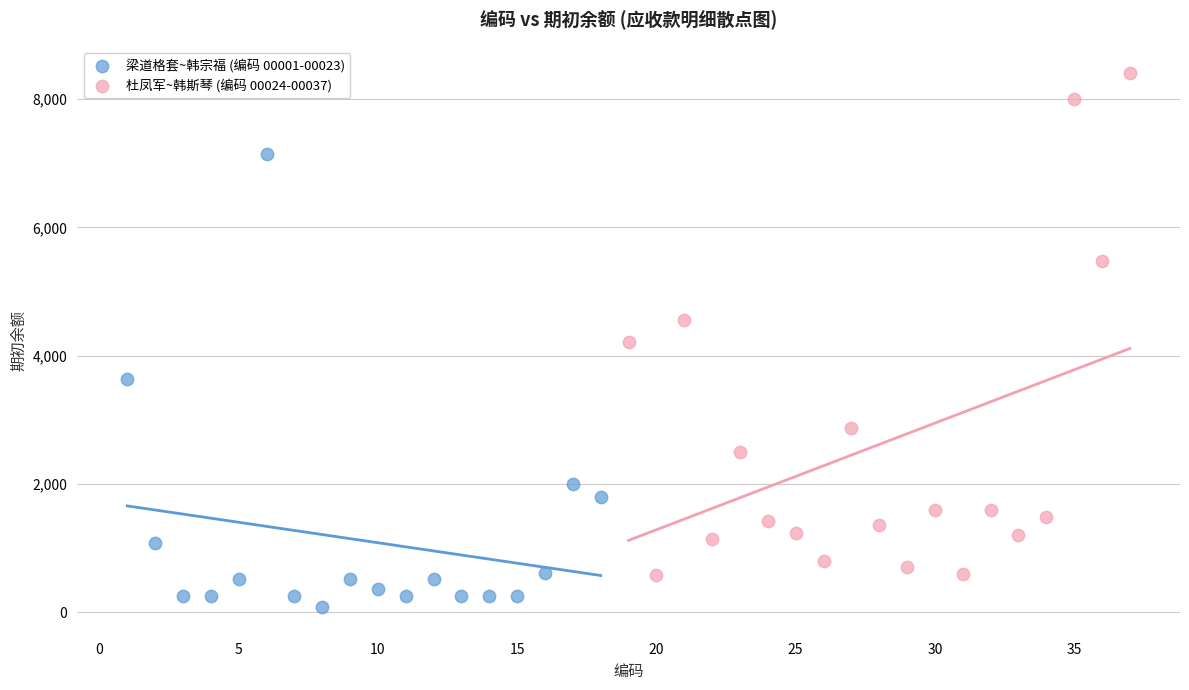

Which series has the widest spread of Y values?

杜凤军~韩斯琴 (编码 00024-00037)